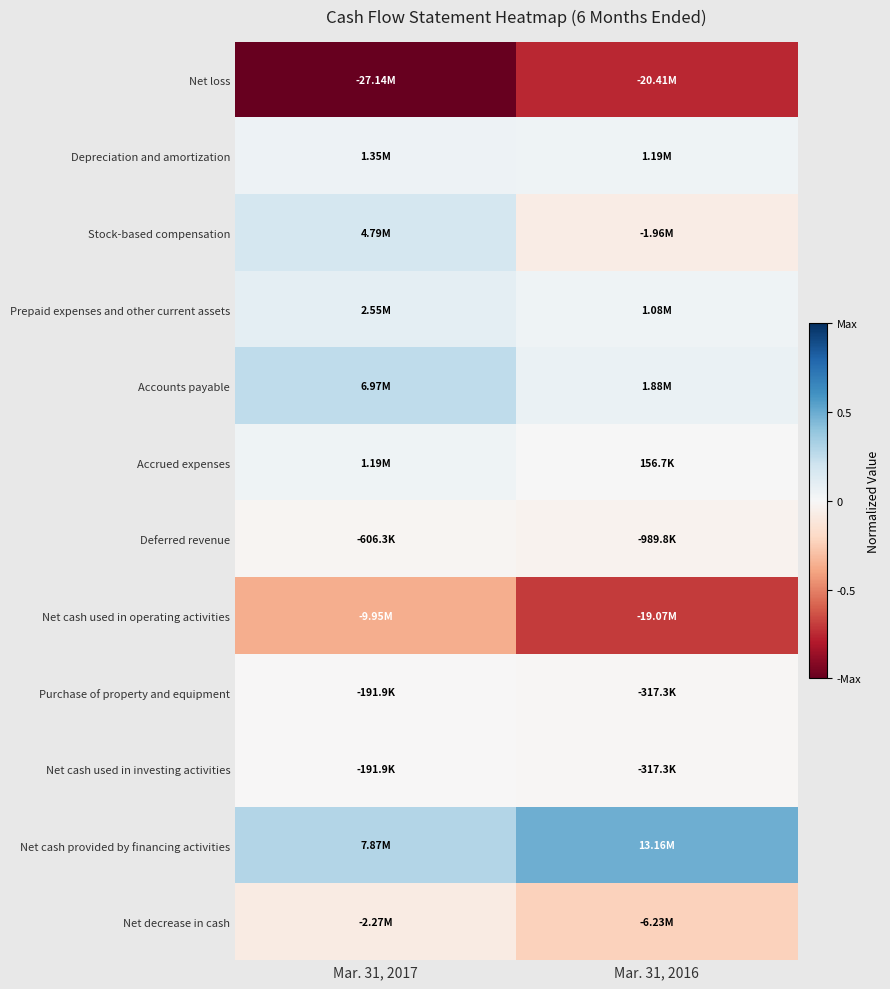

Rank the series at Mar. 31, 2017 from lowest to highest value.

Net loss, Net cash used in operating activities, Net decrease in cash, Deferred revenue, Purchase of property and equipment, Net cash used in investing activities, Accrued expenses, Depreciation and amortization, Prepaid expenses and other current assets, Stock-based compensation, Accounts payable, Net cash provided by financing activities